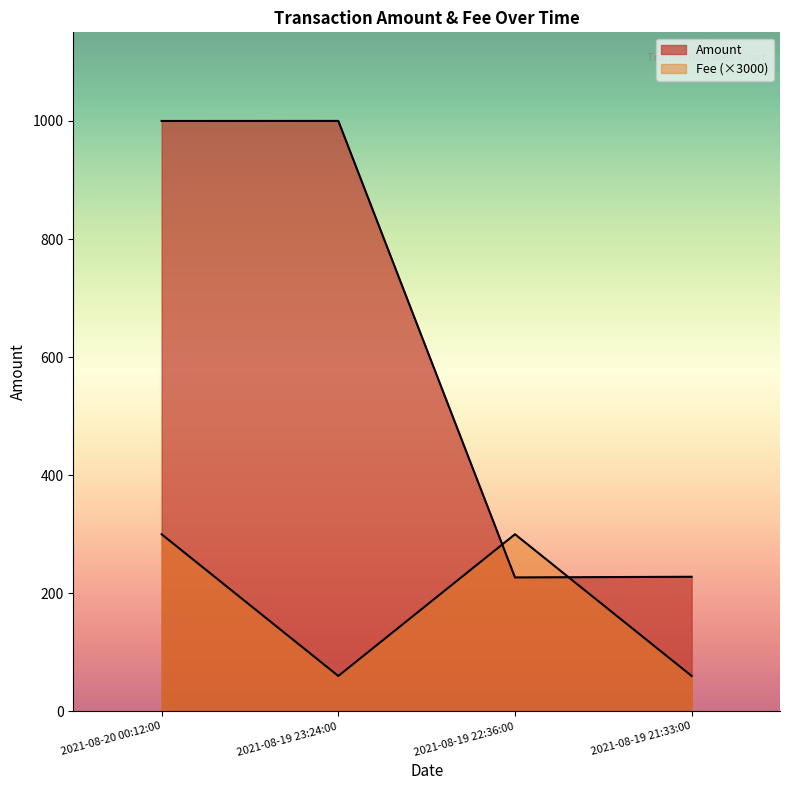

At 2021-08-19 23:24:00, list the series in order from largest to smallest.

Amount, Fee